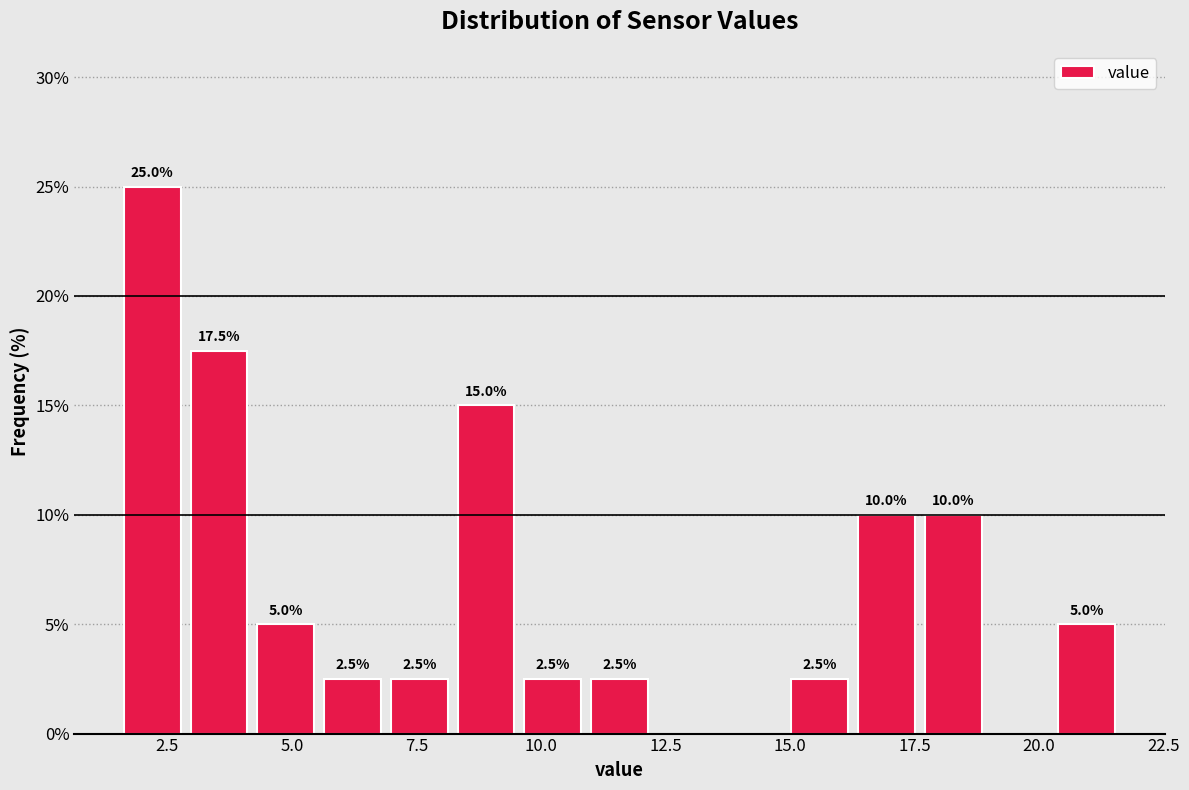

Around what value on the x-axis is the tallest bar? Give the approximate position of its centre, as read against the axis.

2.0